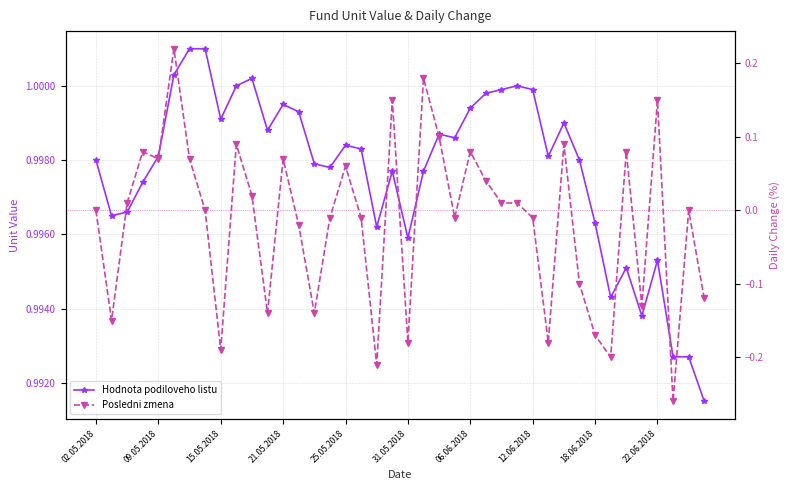

At 10, list the series in order from smallest to largest.

Posledni zmena, Hodnota podiloveho listu